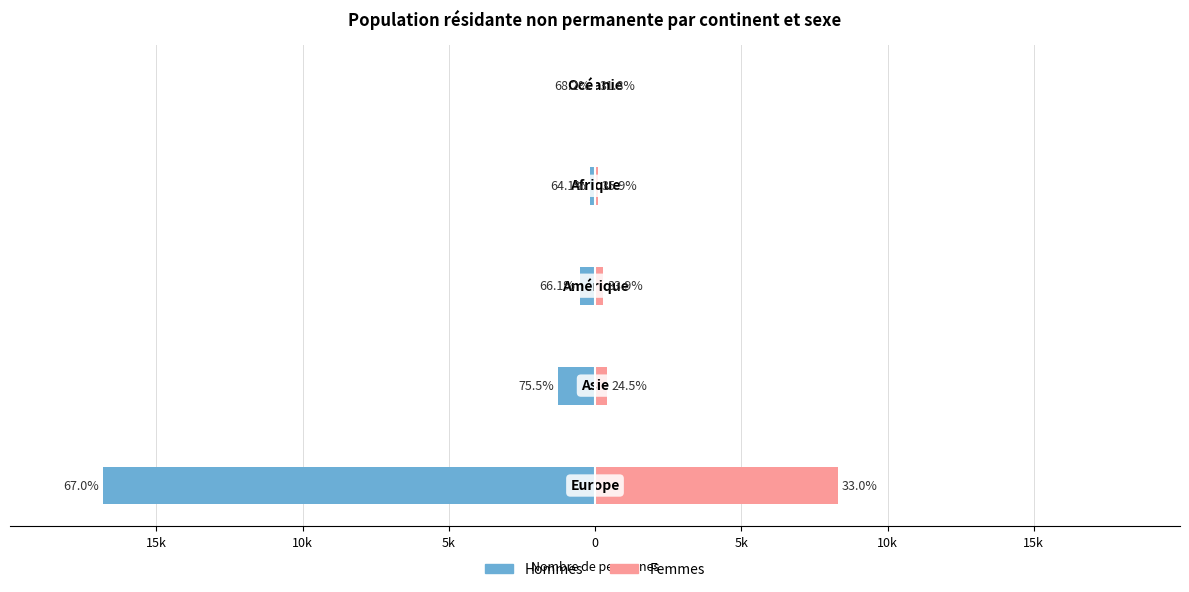

Is the value of Femmes at 5k greater than the value of Hommes at 0?

Yes